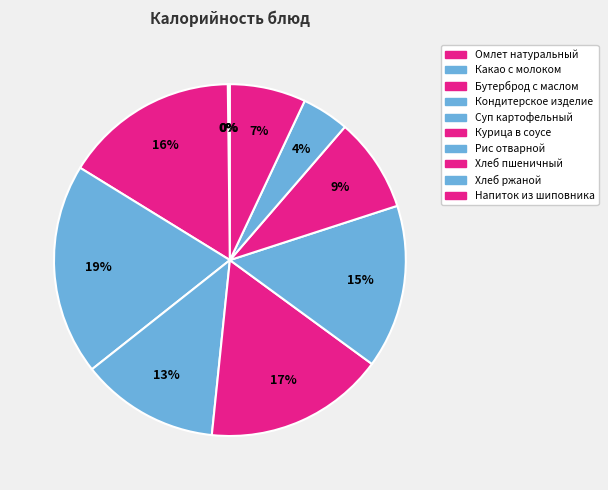

Does any single category account for the majority?

No